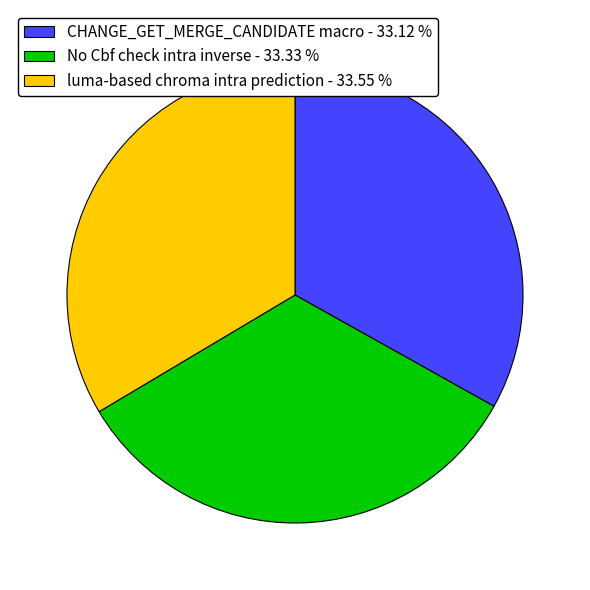

Does luma-based chroma intra prediction account for over 50% of the chart?

No